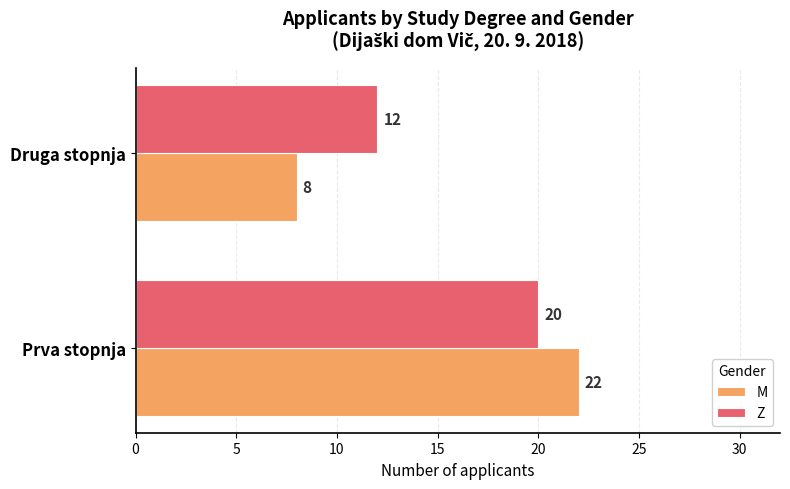

What is the difference between the maximum and minimum values in the M series?

14